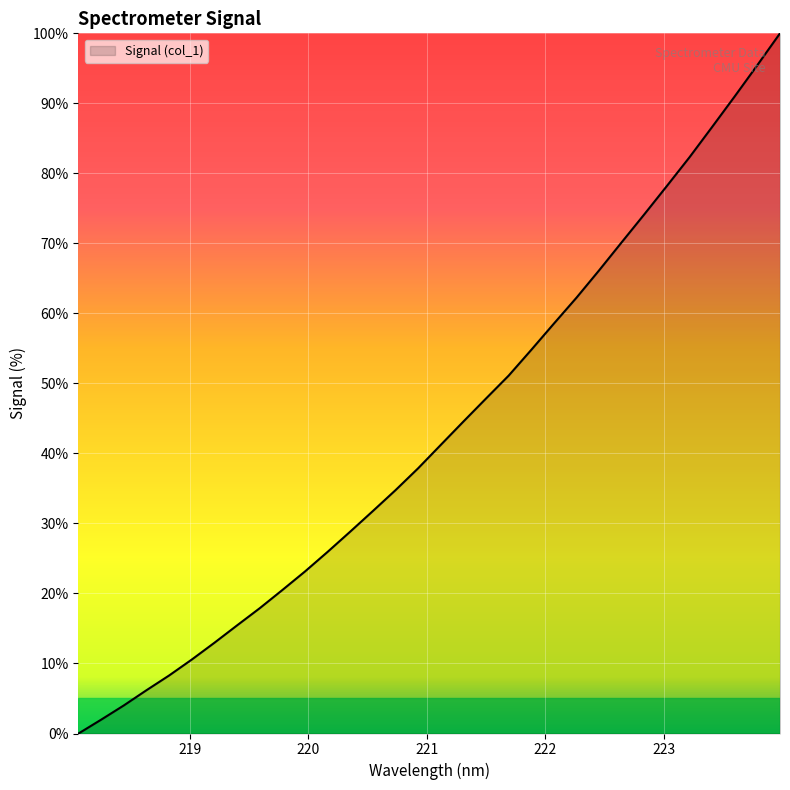

What is the maximum value shown in the chart?

100.0